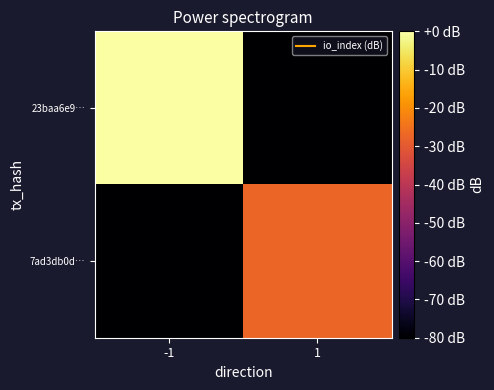

List the series in order of their overall mean, highest first.

23baa6e9…, 7ad3db0d…